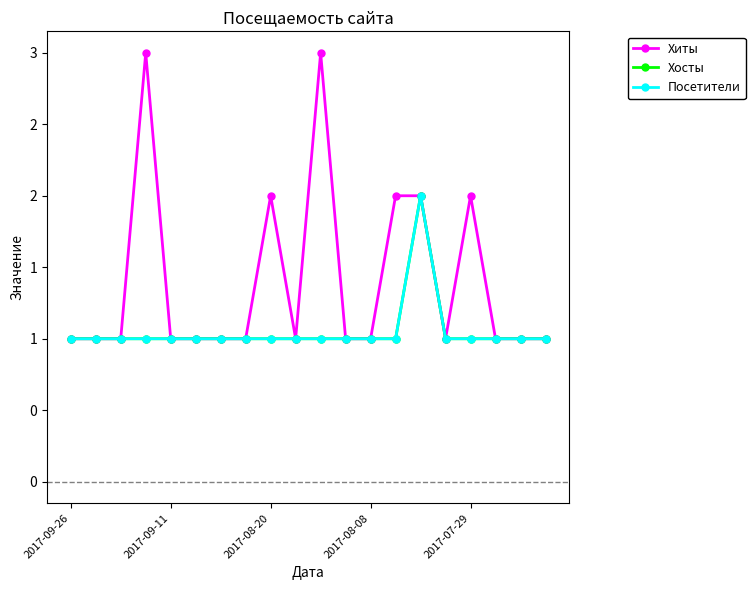

True or false: Посетители and Хосты intersect in this chart.

False